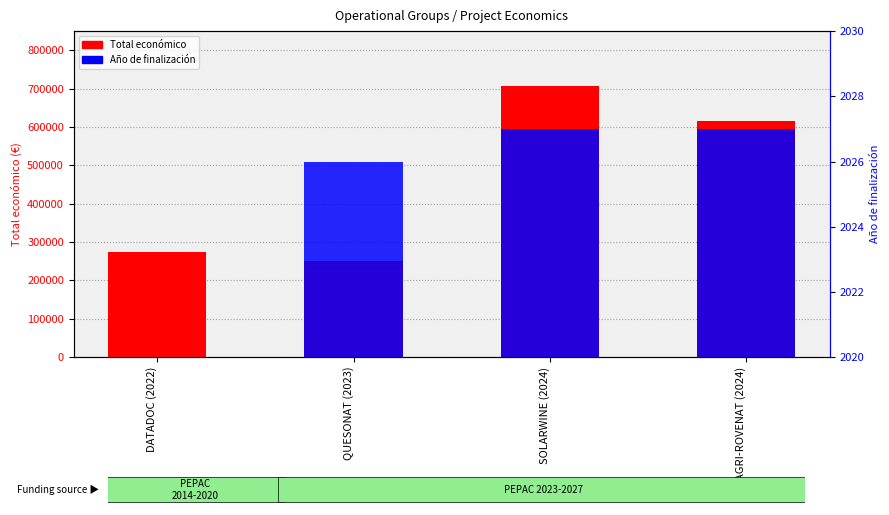

What is the difference between the second highest and second lowest values in the Total económico series?

341192